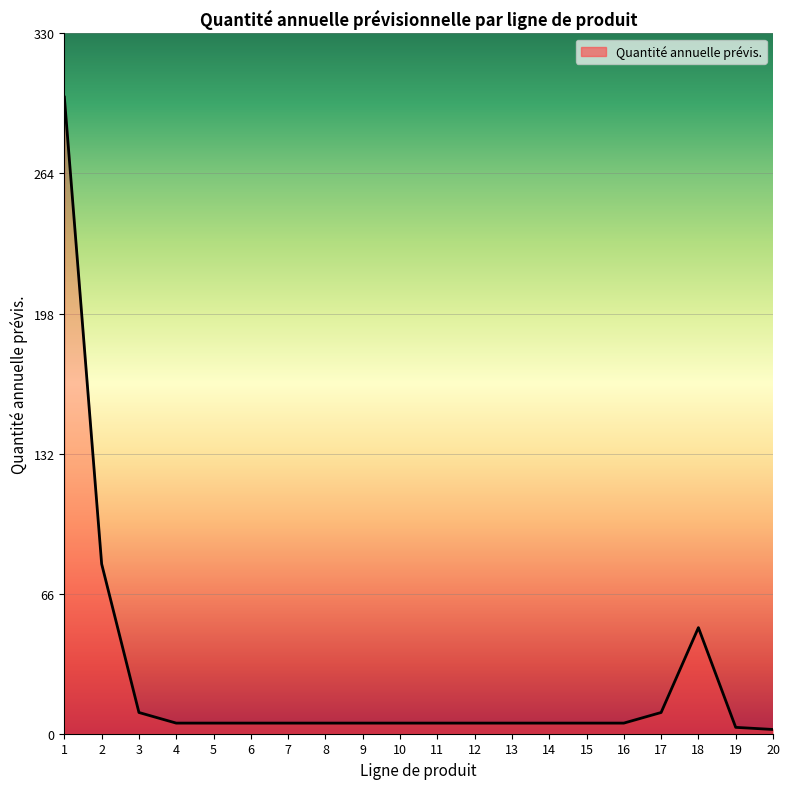

What is the difference between the maximum and minimum values?

298